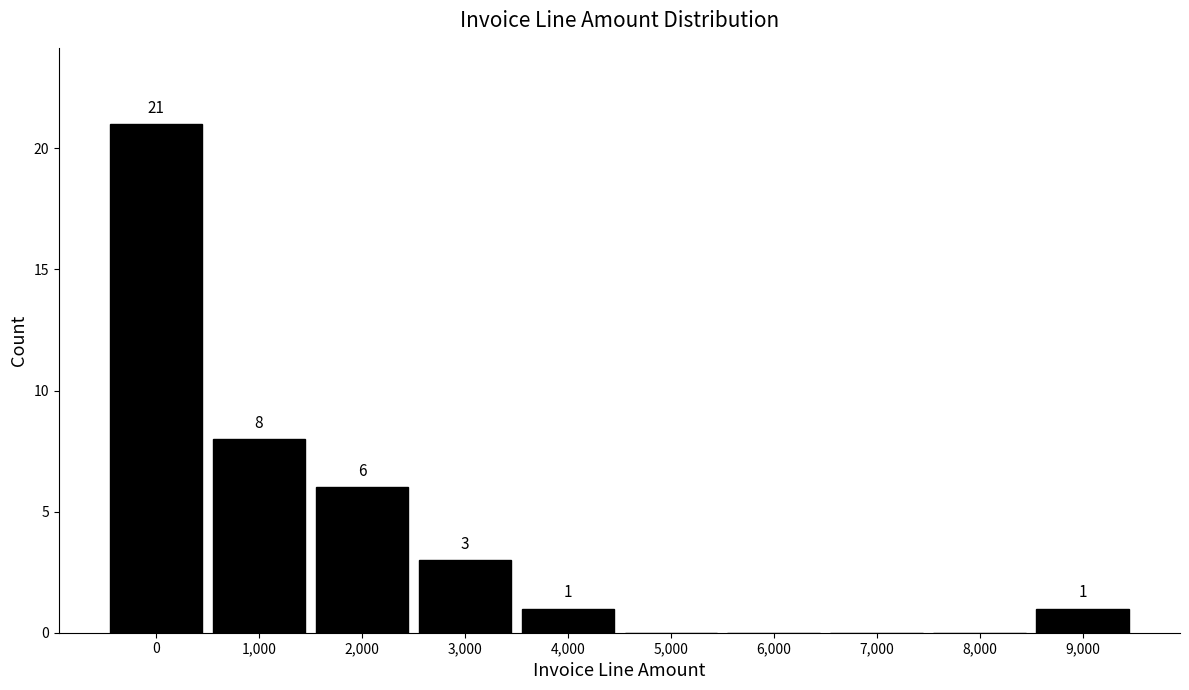

Reading left to right, transcribe all the data shown in this chart.

0=21	1,000=8	2,000=6	3,000=3	4,000=1	5,000=0	6,000=0	7,000=0	8,000=0	9,000=1